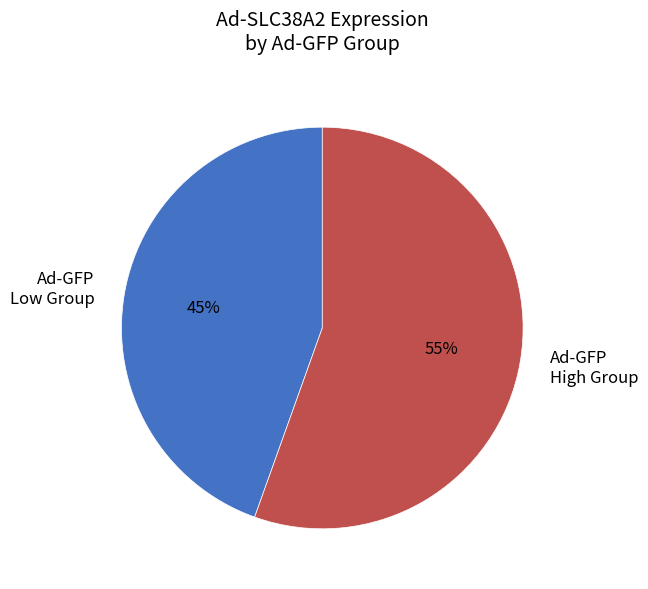

Is there a majority slice in this chart?

Yes